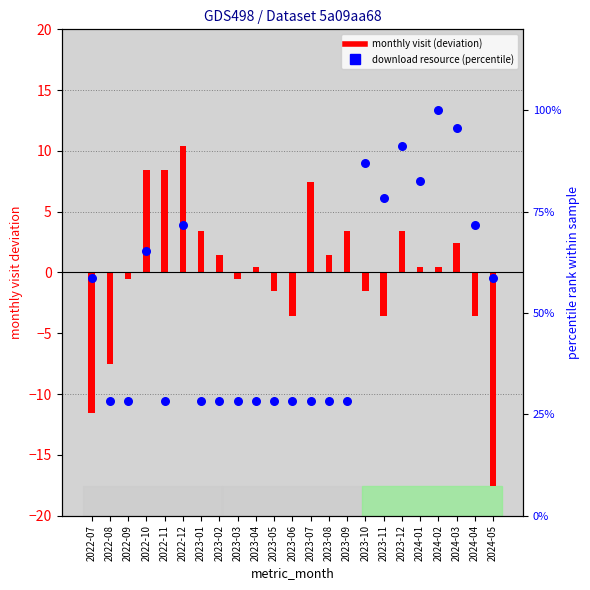

Which series reaches the minimum Y coordinate?

monthly_visit (deviation)